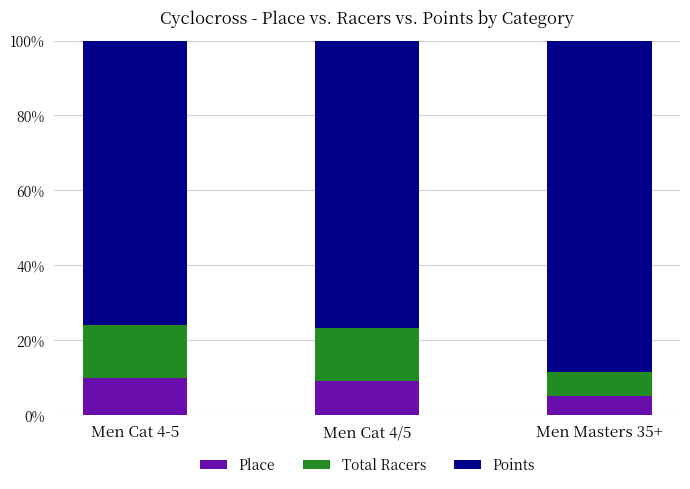

What is the total value across all series at Men Cat 4-5?

100.0